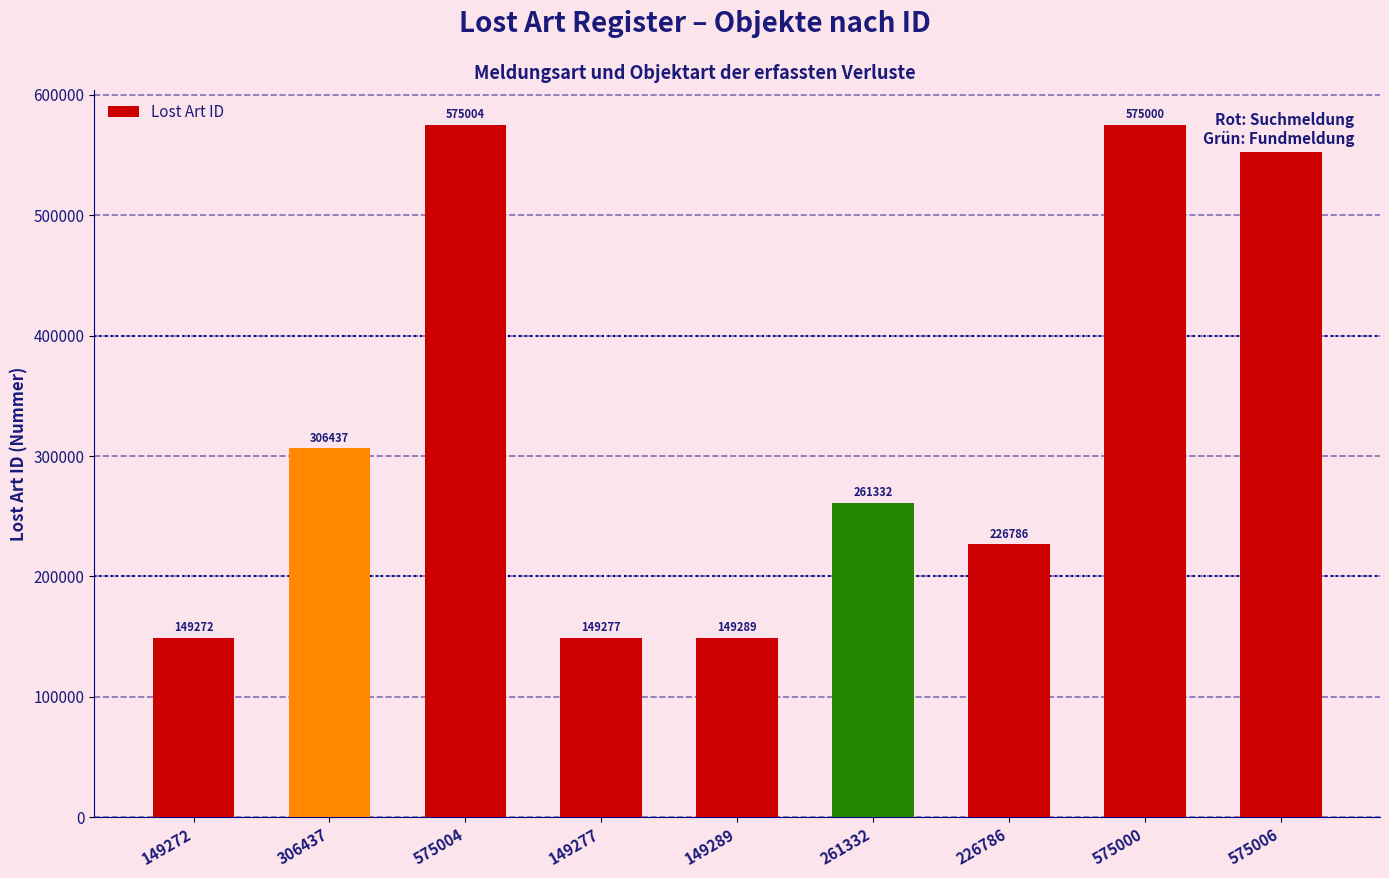

What is the label of the 5th bar from the left?

149289